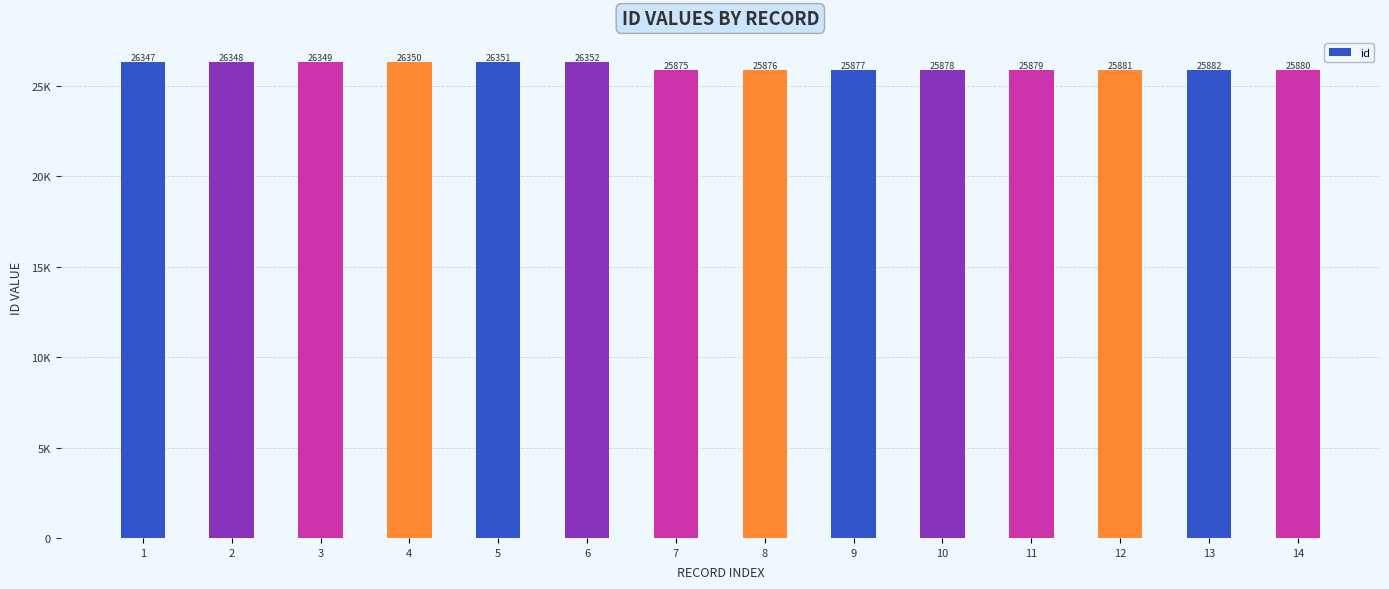

Reading left to right, extract all data points from this chart.

26347	26348	26349	26350	26351	26352	25875	25876	25877	25878	25879	25881	25882	25880